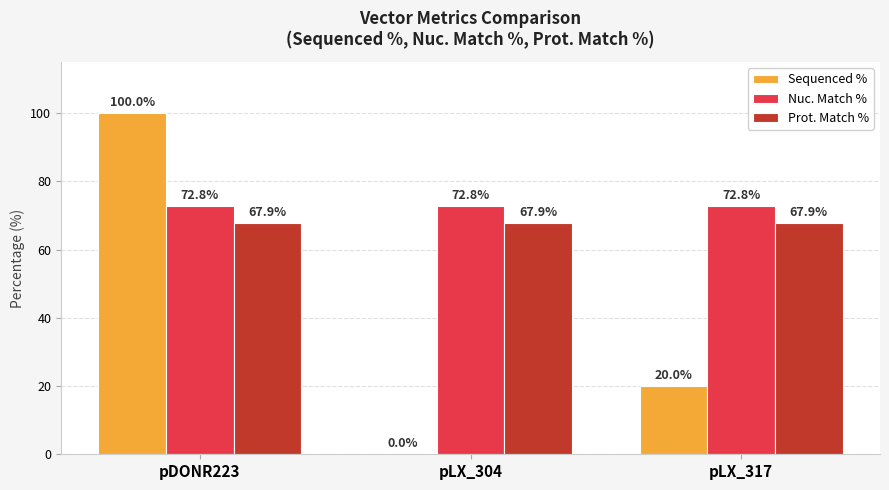

Reading right to left, what are all the values shown in this chart?

Sequenced %: 20.0	0.0	100.0
Nuc. Match %: 72.8	72.8	72.8
Prot. Match %: 67.9	67.9	67.9